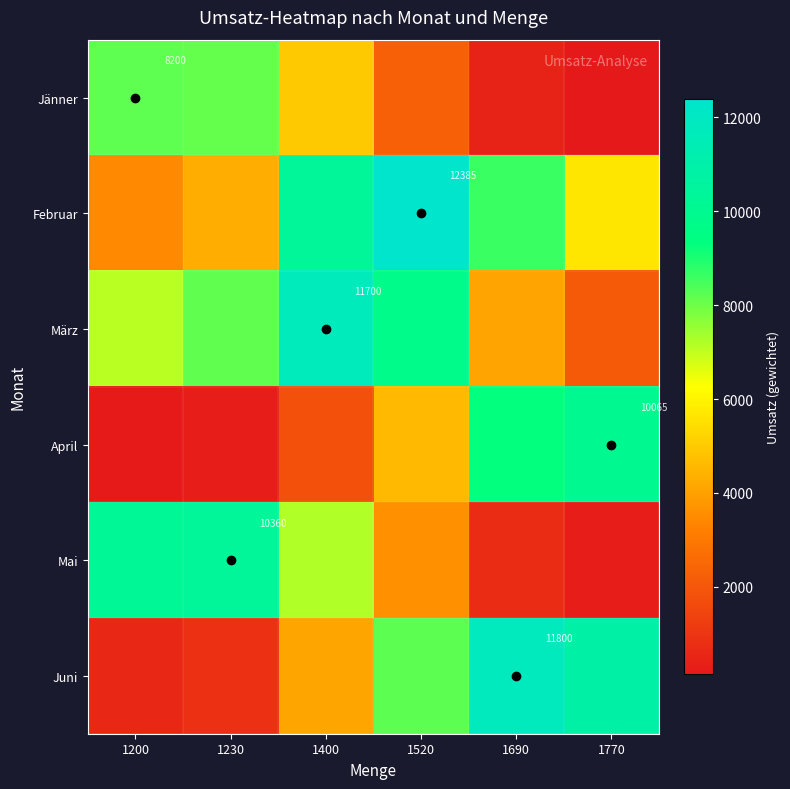

Where is Mai nearest to the value 5315?

1520